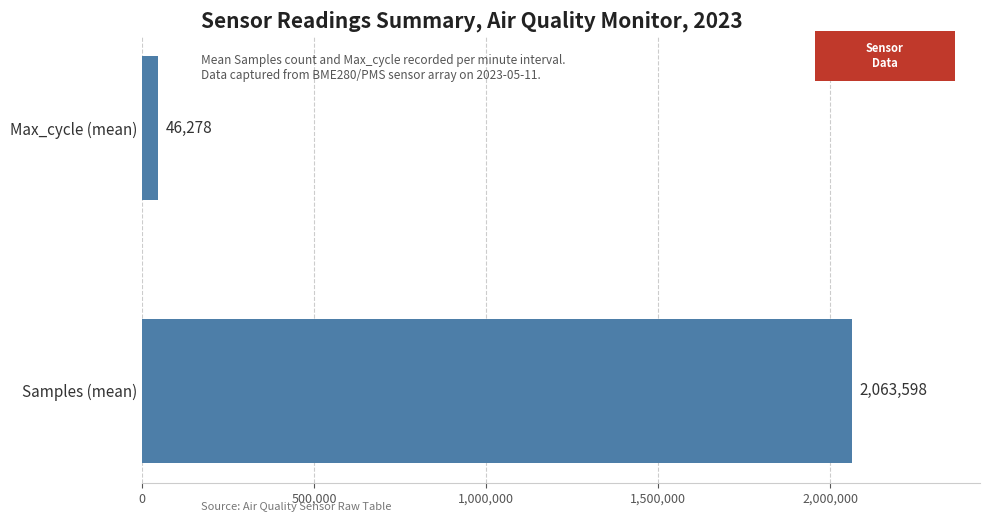

Reading bottom to top, transcribe all the data shown in this chart.

2063598	46278